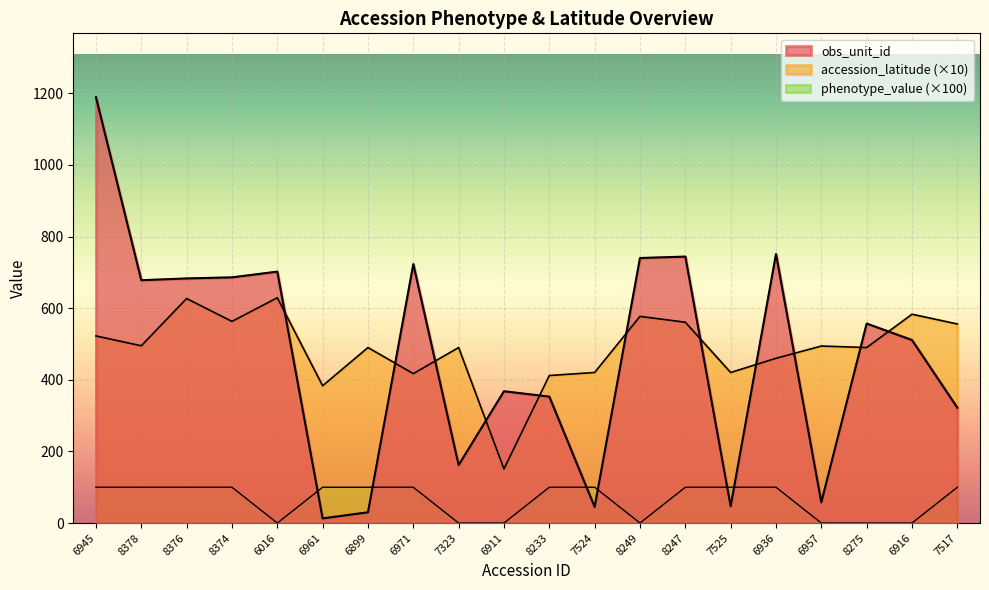

What is the label of the 8th point from the right?

8249